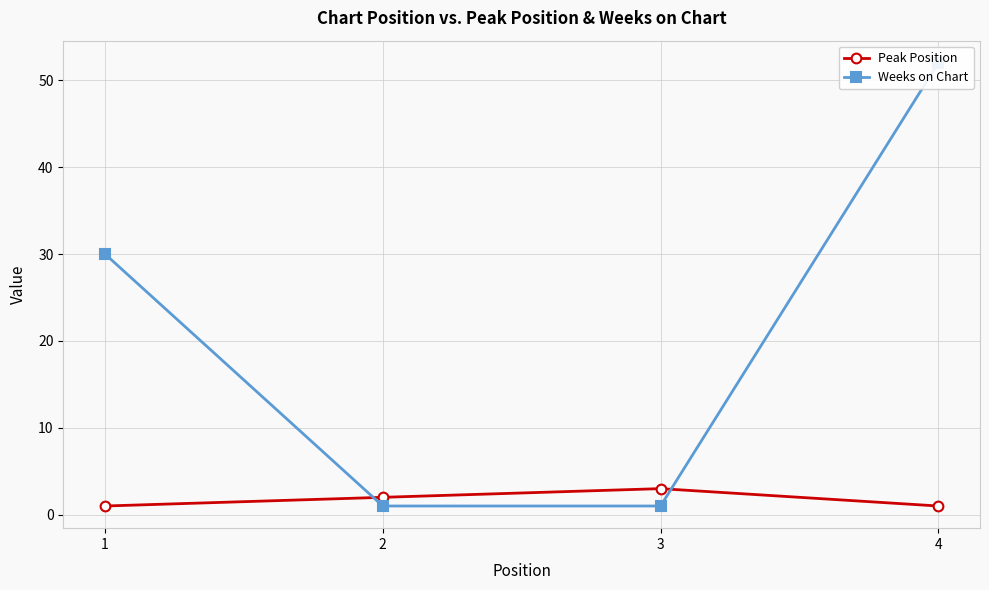

True or false: Weeks on Chart has a value of 0 at 2.

False